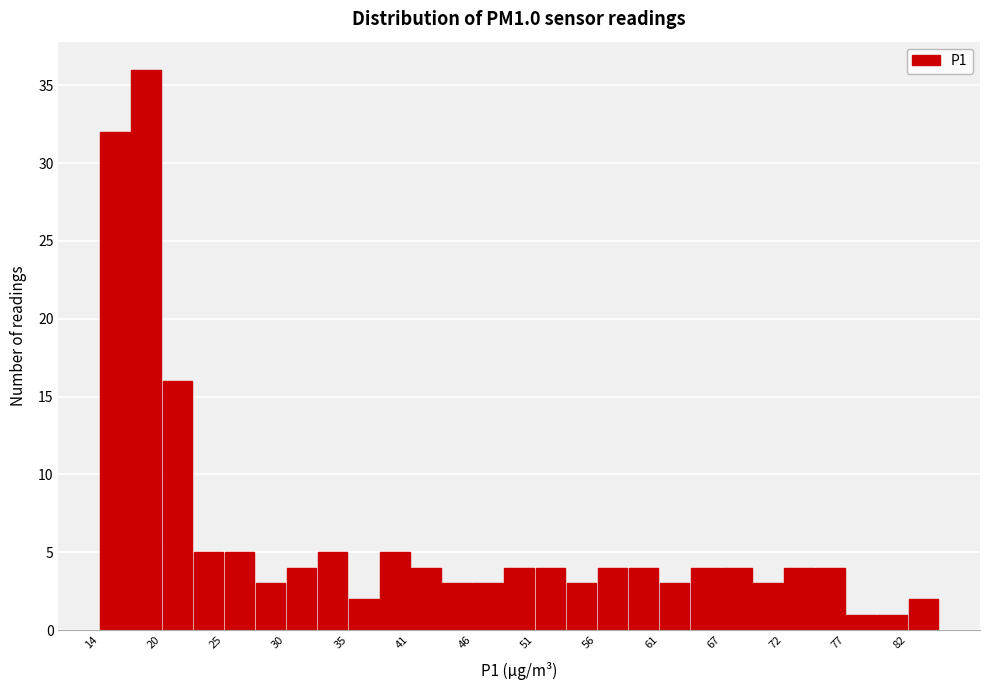

Read against the x-axis, roughly where is the centre of the tallest bar?

18